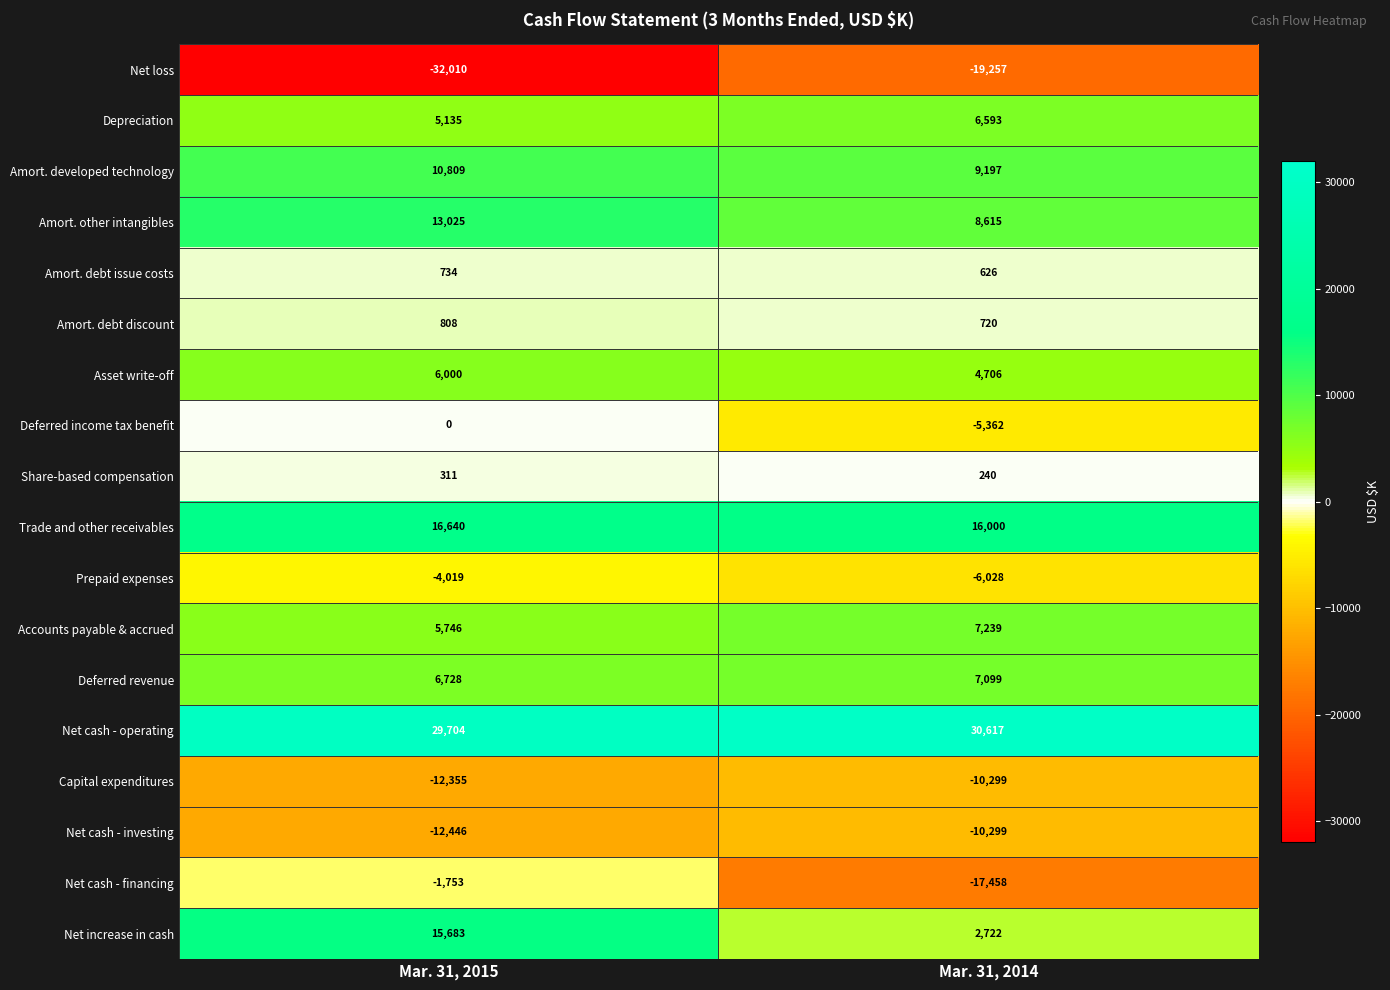

What is the greatest value displayed?

30617